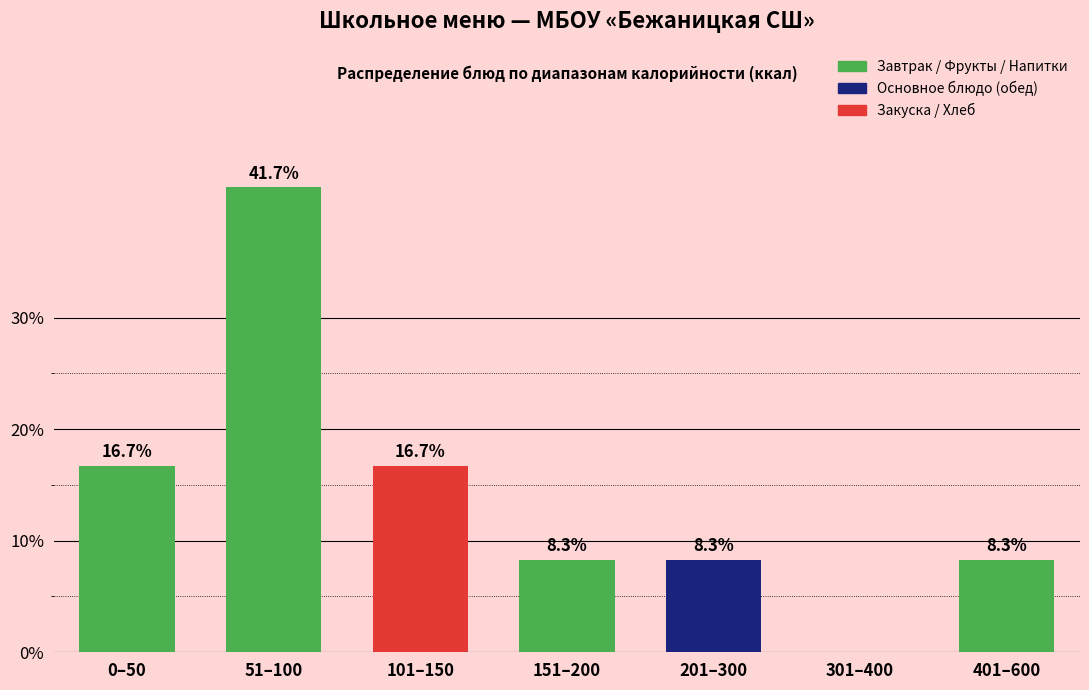

Reading left to right, what are all the values shown in this chart?

0–50=16.7	51–100=41.7	101–150=16.7	151–200=8.3	201–300=8.3	301–400=0.0	401–600=8.3